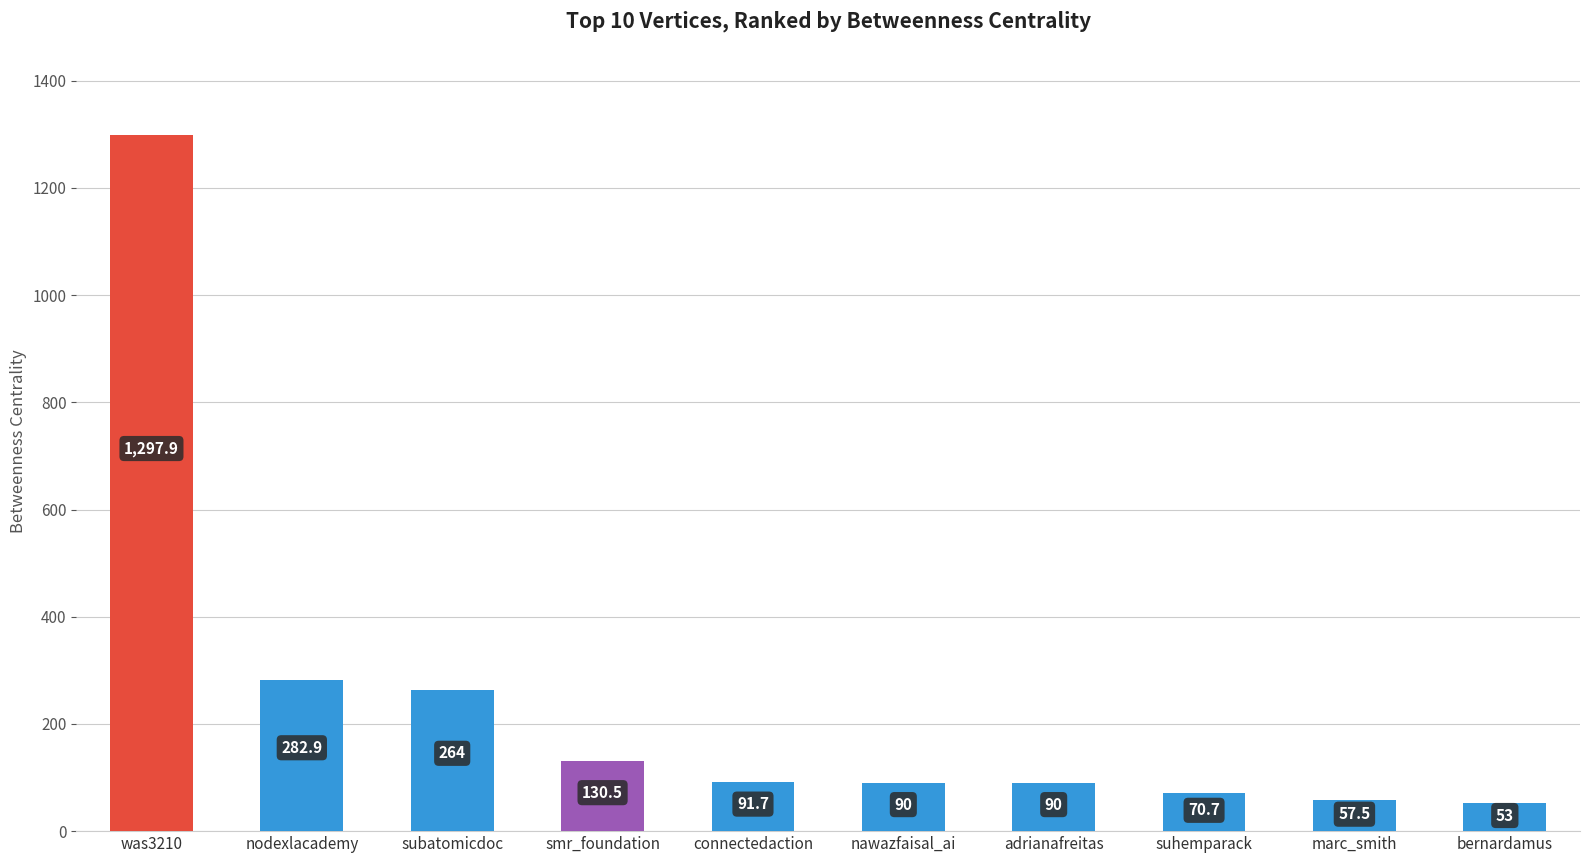

Where does the data first go above 91?

was3210